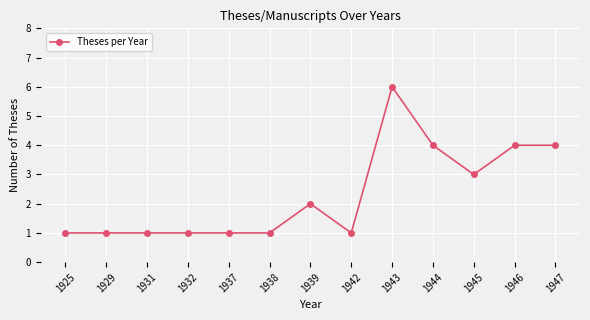

At which label is the value closest to 3?

1945